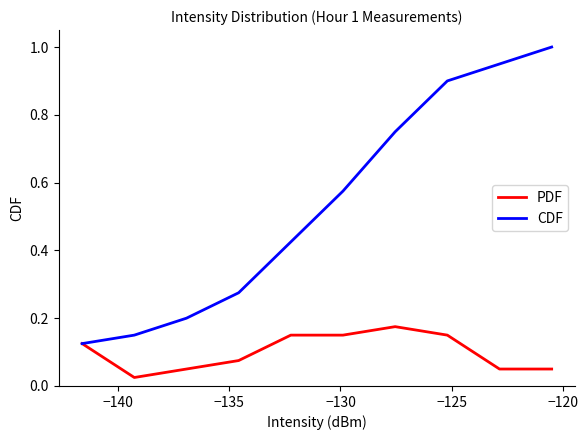

Does the chart display data point markers on the line(s)?

No